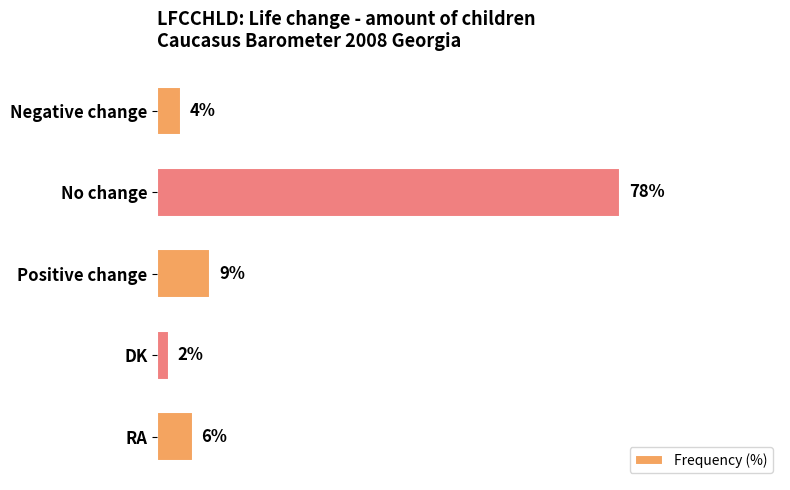

Rank the categories by value from lowest to highest.

DK, Negative change, RA, Positive change, No change